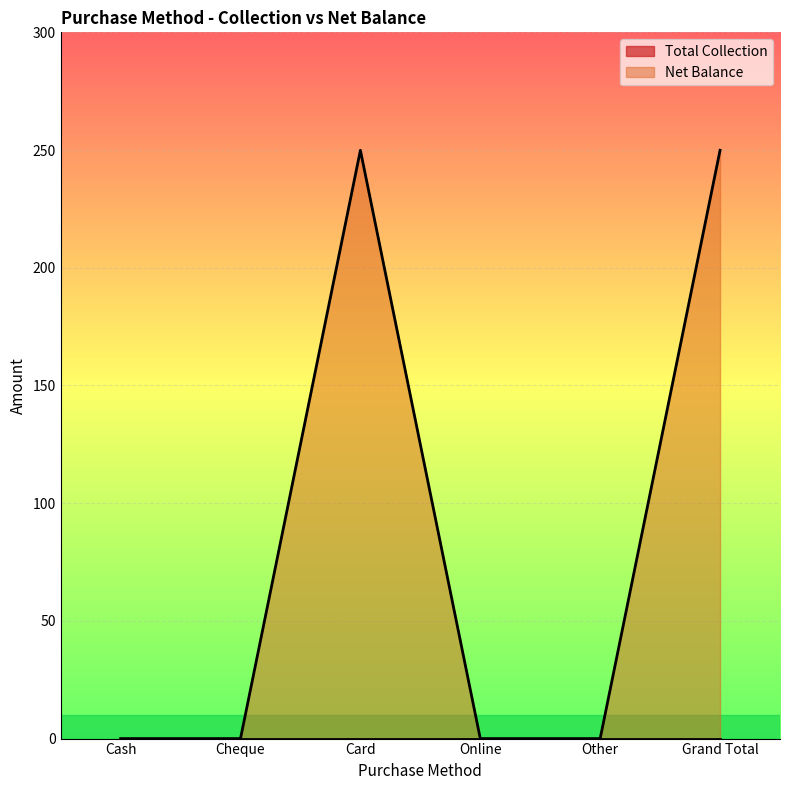

At which label is the value closest to 124?

Cash